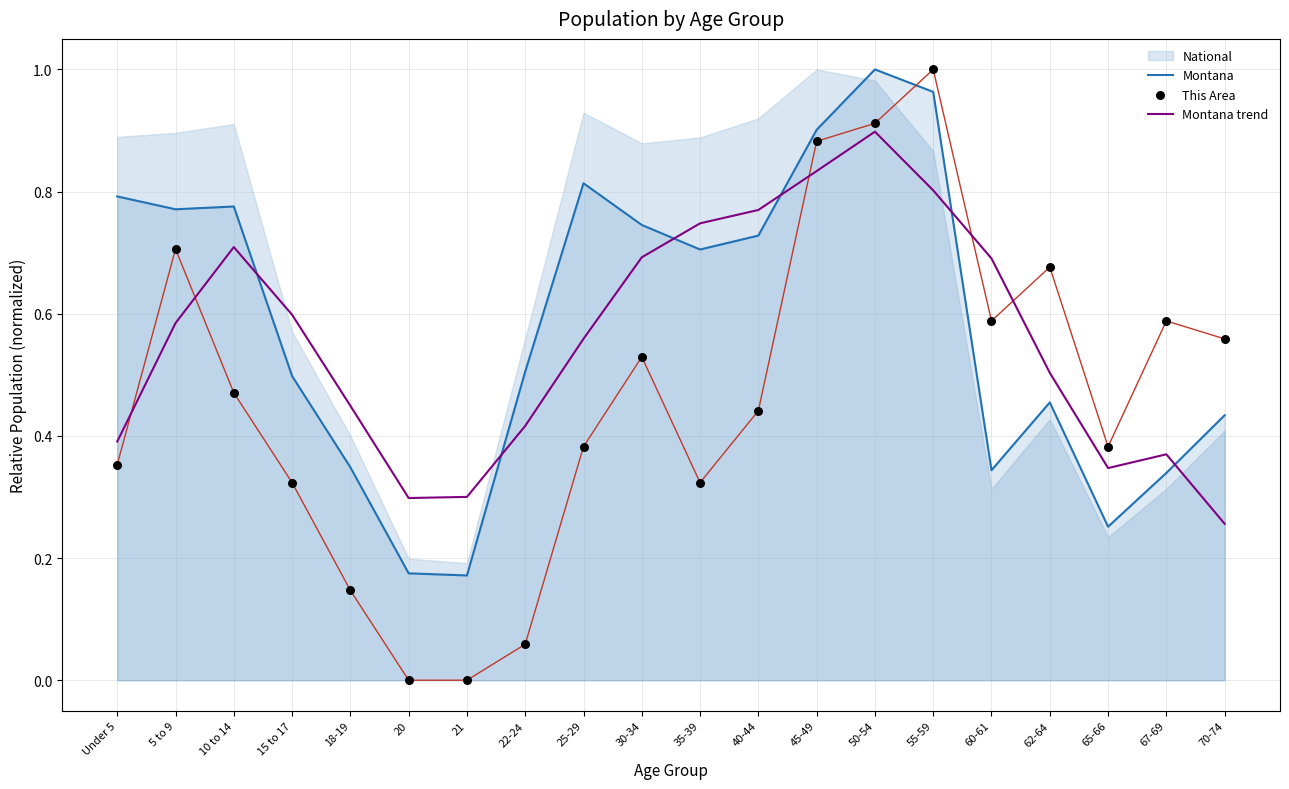

Is the value of Montana trend at 22-24 greater than the value of This Area at 55-59?

No